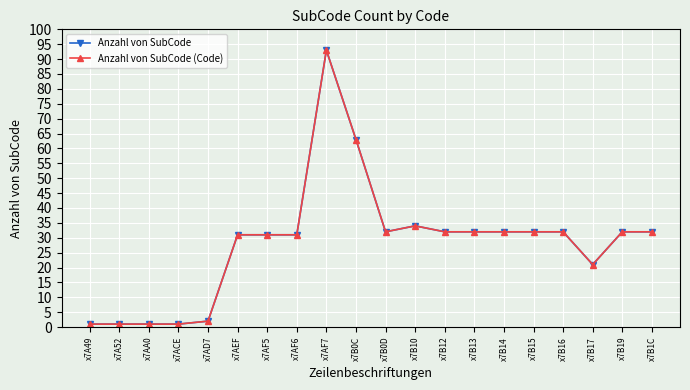

Is this an area chart (filled region under the line)?

No